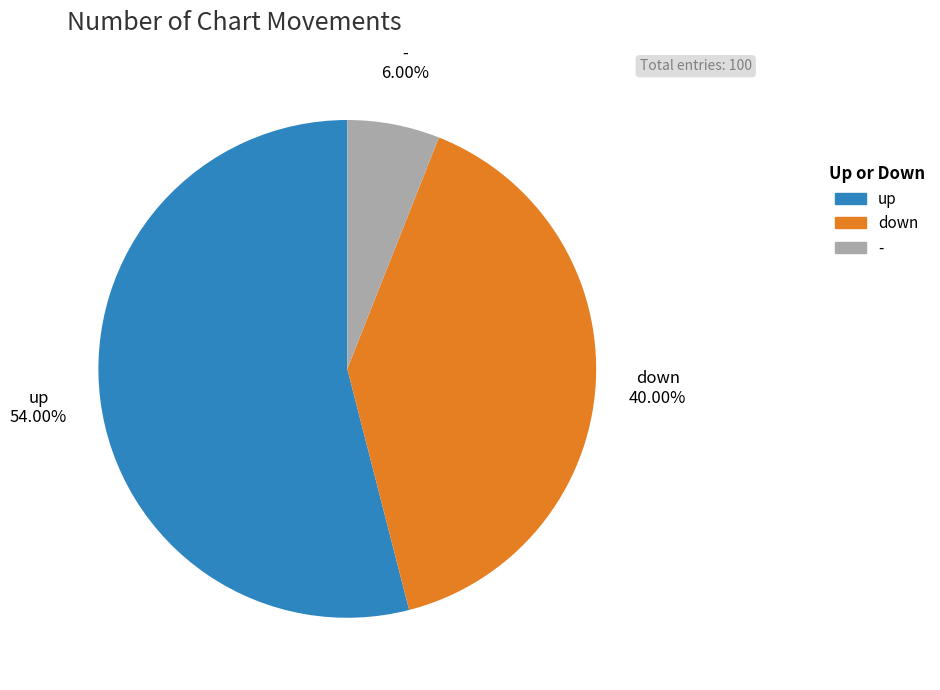

Which category accounts for the majority?

up